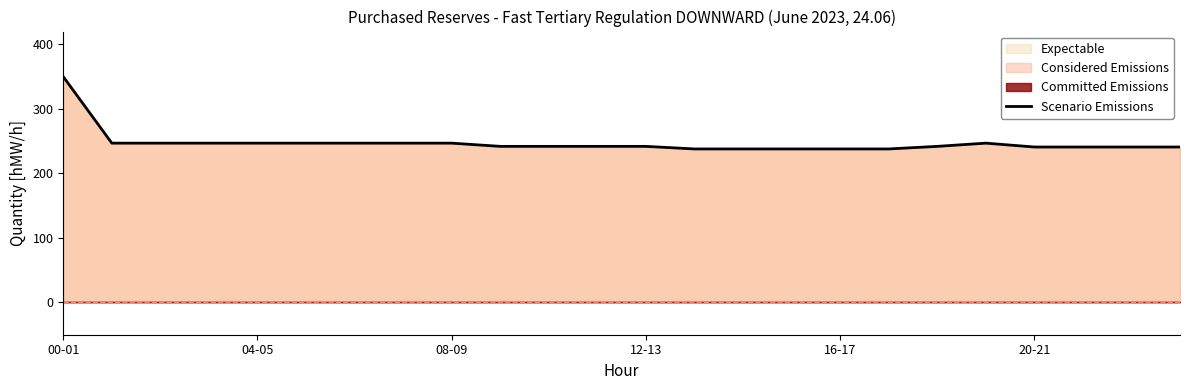

What is the minimum value shown in the chart?

238